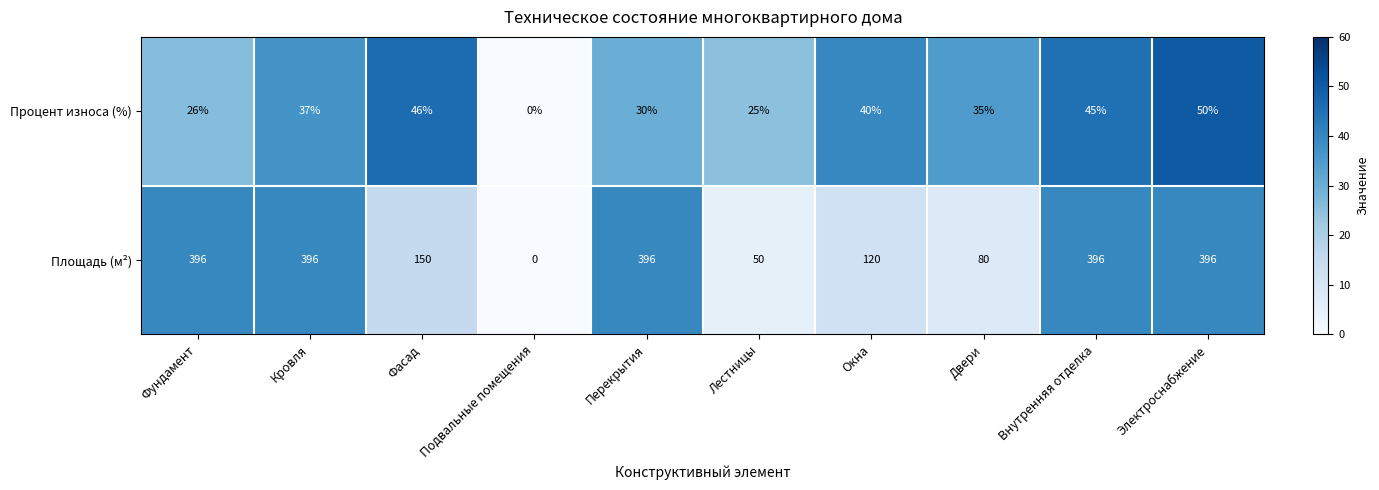

What is the maximum value shown in the chart?

396